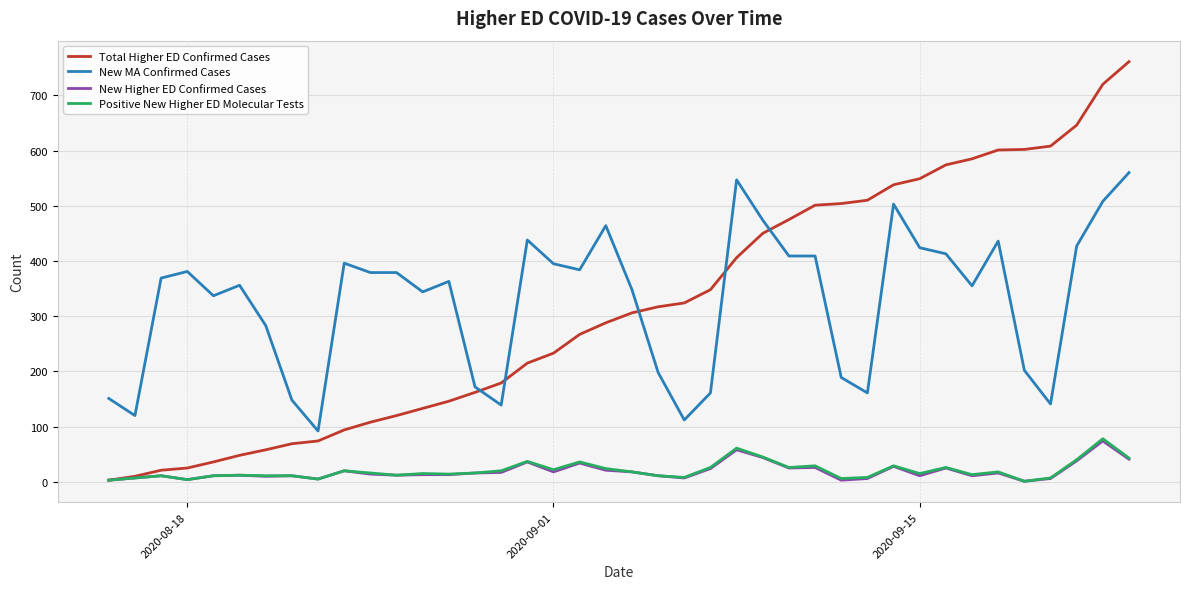

What is the average value of the Positive New Higher ED Molecular Tests series?

20